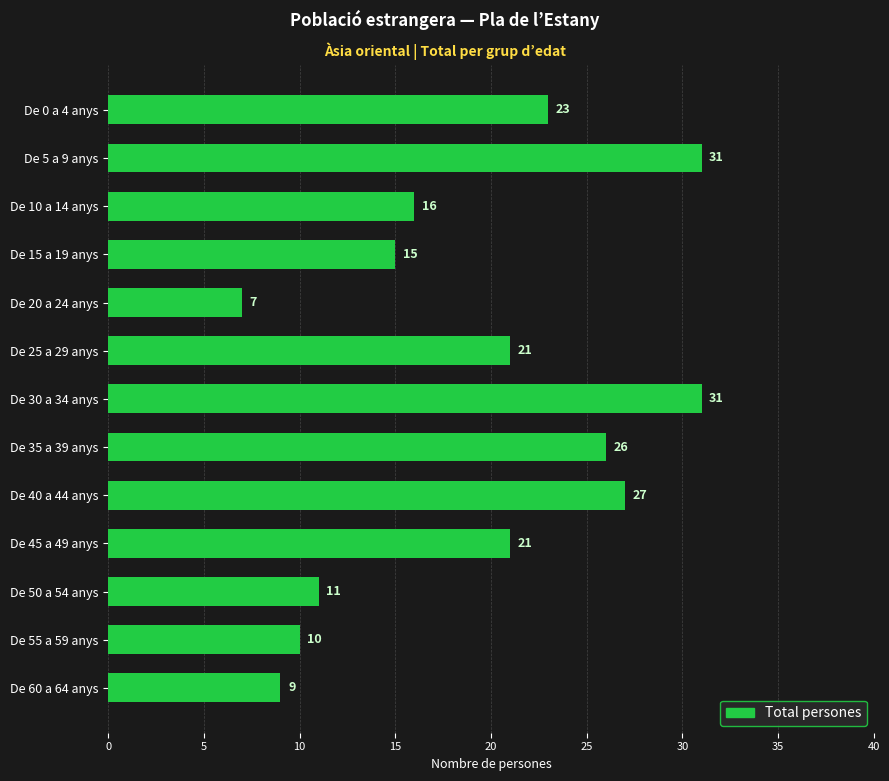

Count the number of categories in the chart.

13